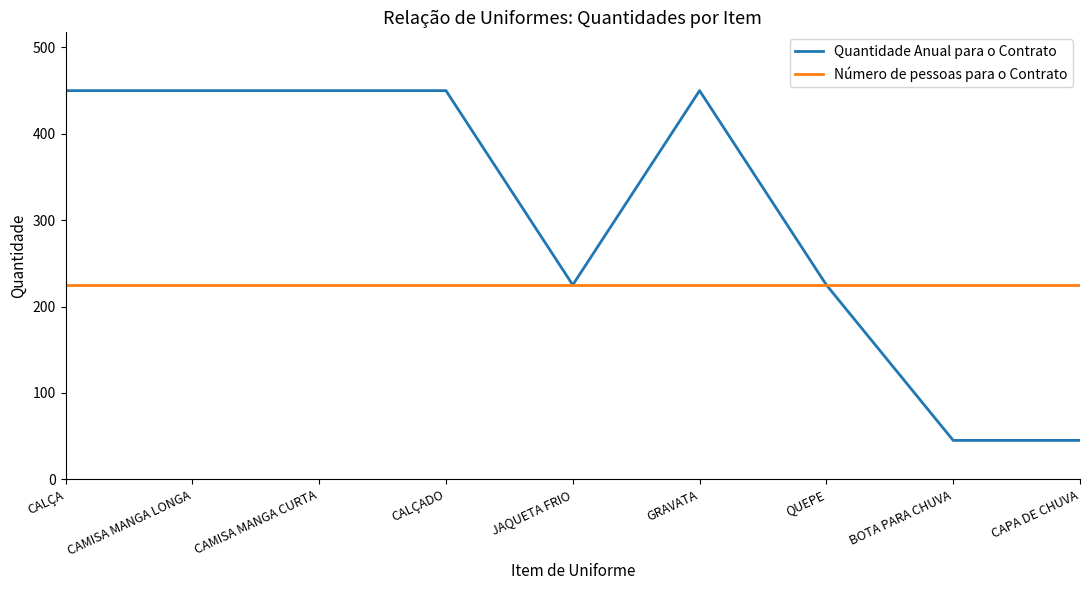

True or false: Quantidade Anual para o Contrato has a value of 450 at GRAVATA.

True